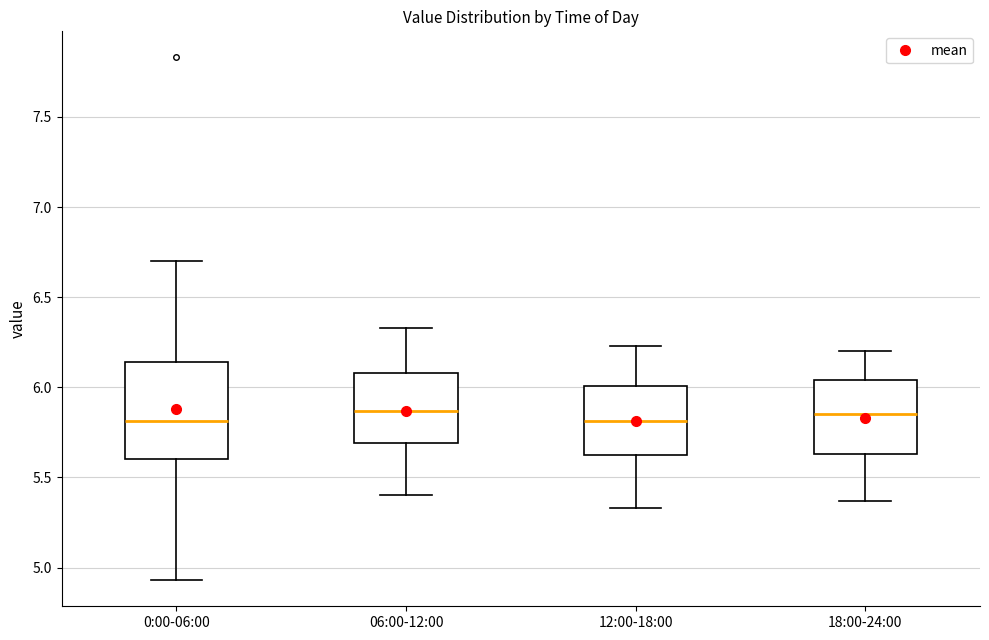

Which box is the tallest, from its lower edge to its upper edge?

0:00-06:00